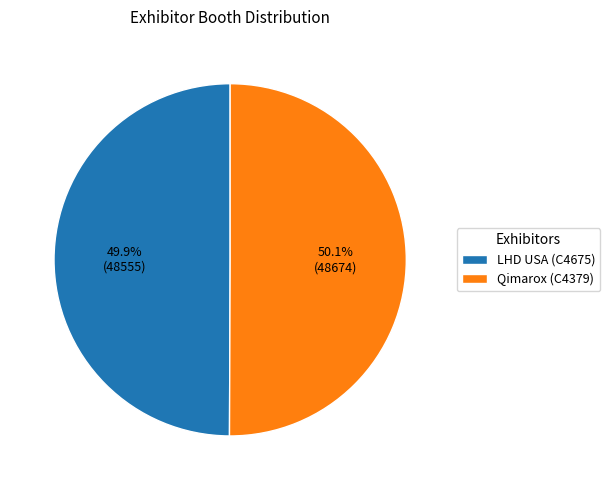

The LHD USA (C4675) slice represents 62% of the pie. True or false?

False